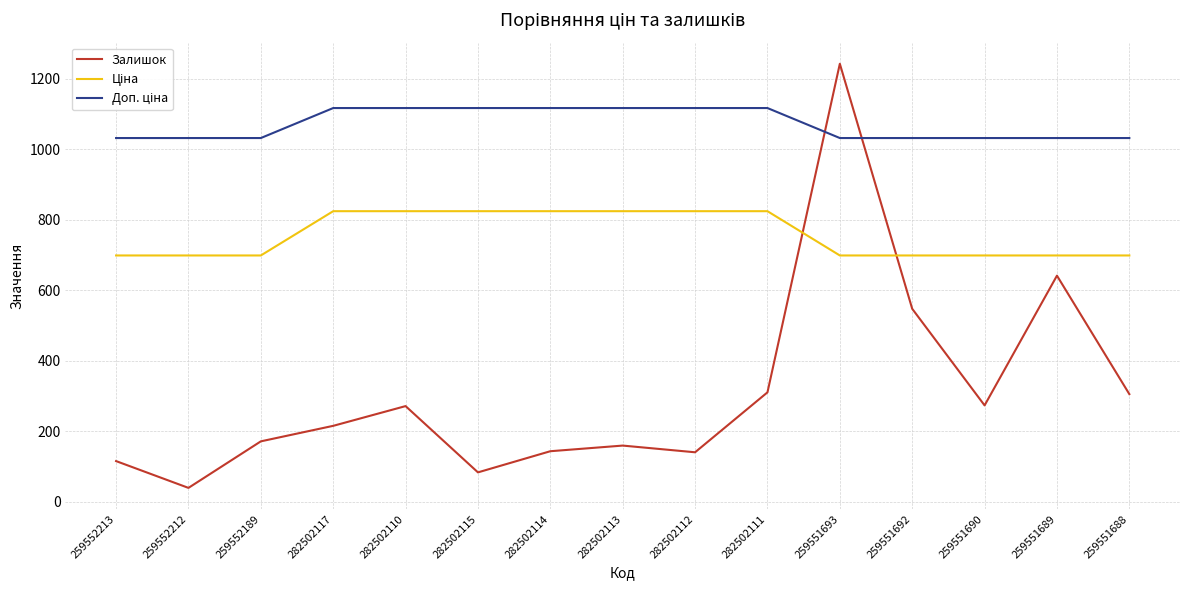

The Залишок series shows 140.0 at 282502112. True or false?

True